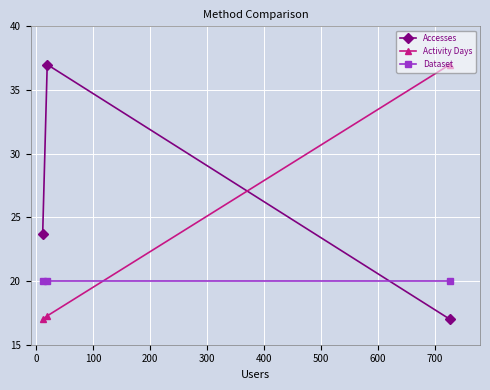

How many lines are shown in the chart?

3